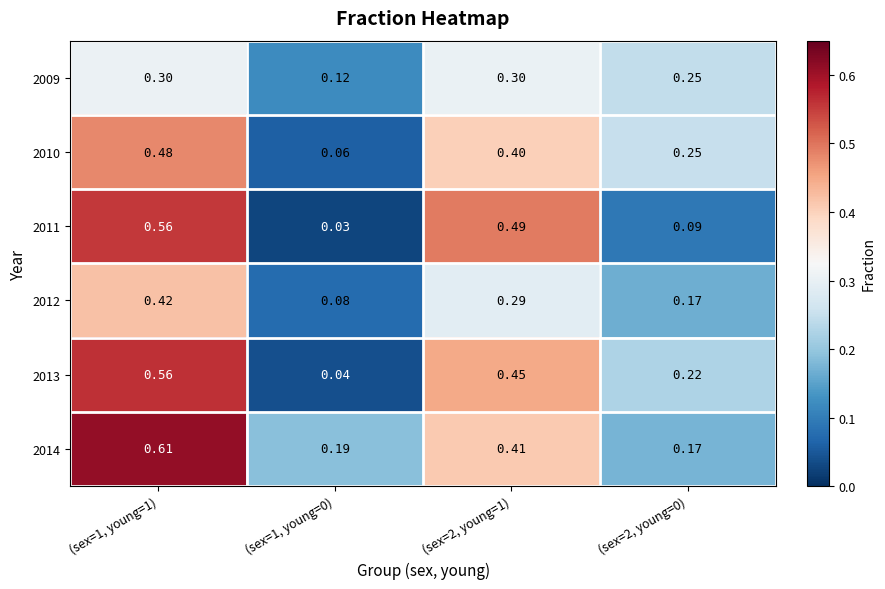

Count the number of categories in the chart.

4